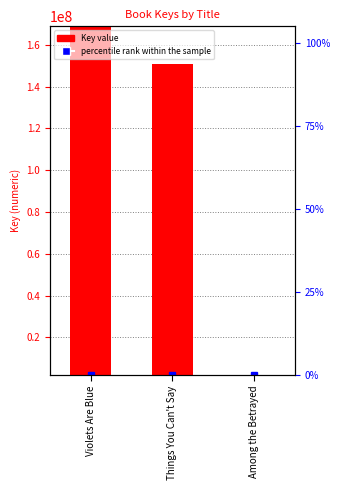

Is it true that the value at Among the Betrayed is 1804958?

True